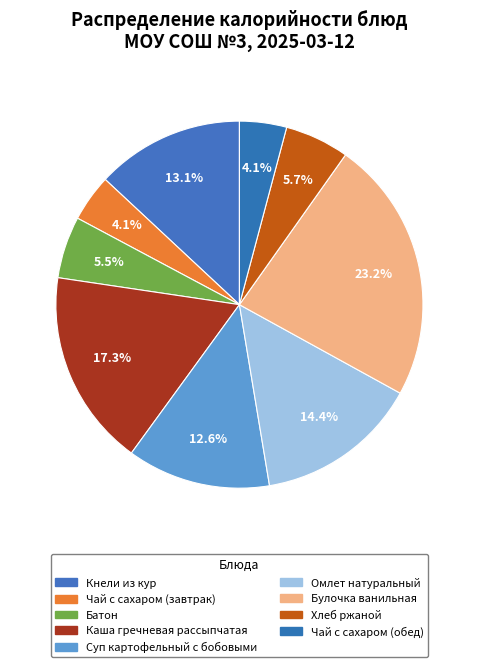

To the nearest percent, what is the combined percentage of Каша гречневая рассыпчатая and Омлет натуральный?

32%